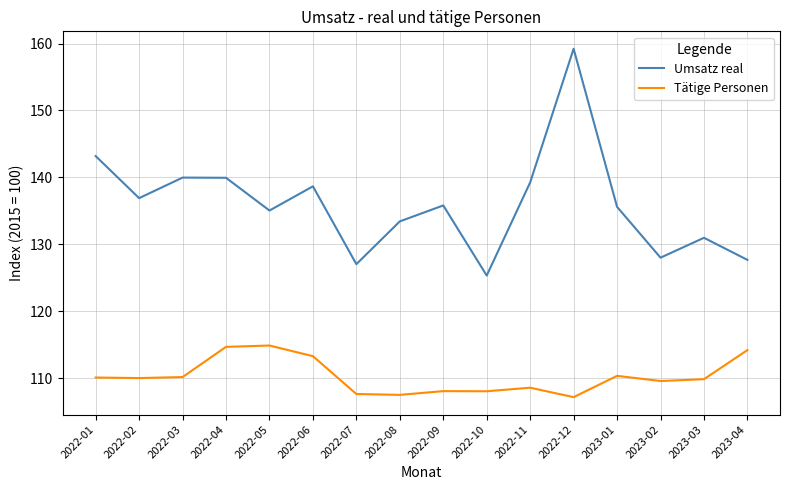

What position from the right is 2023-01?

4